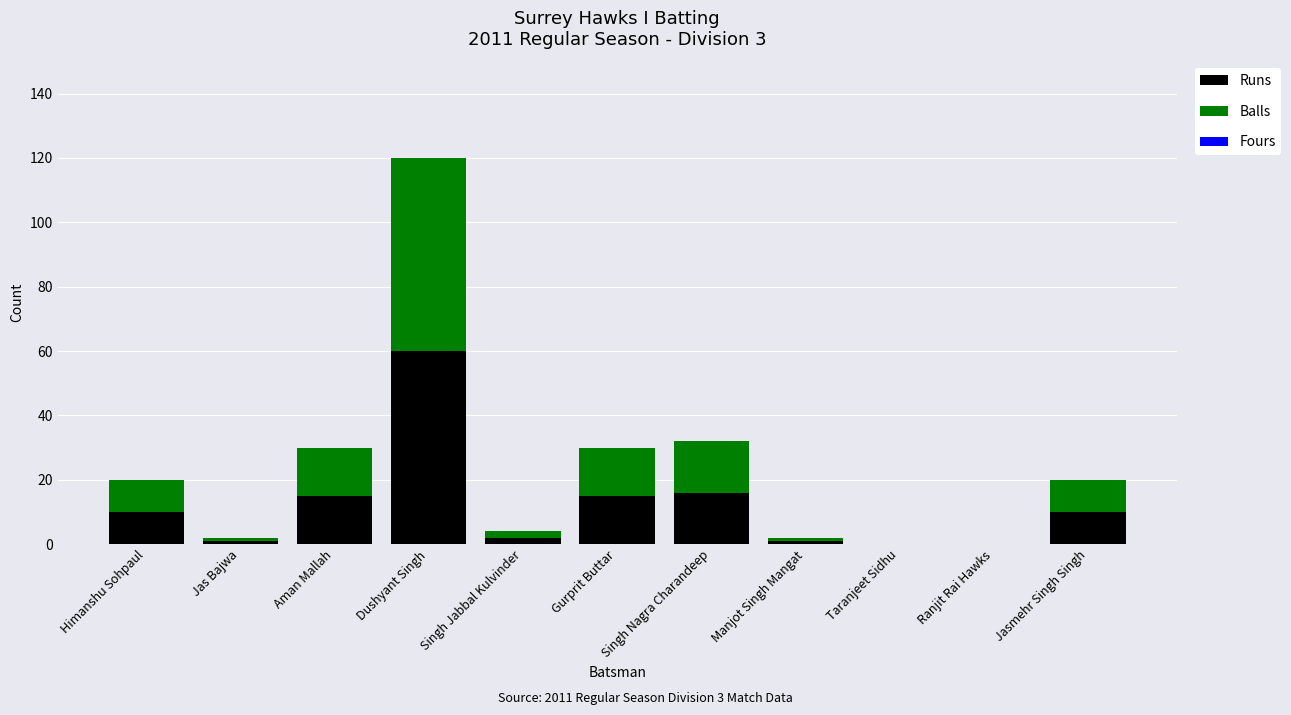

The Runs series shows 15 at Himanshu Sohpaul. True or false?

False